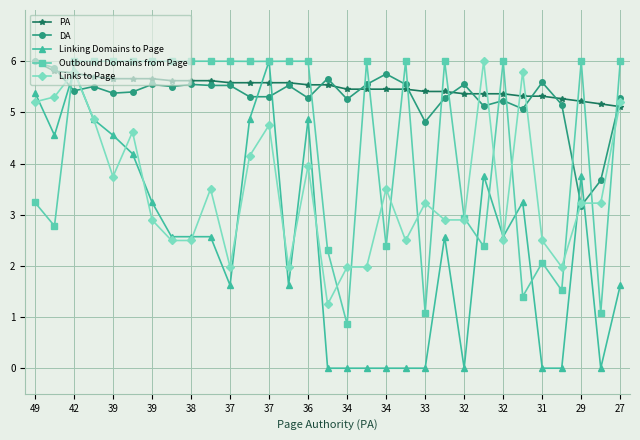

True or false: Links to Page has more than 1 points higher than both neighbors.

True